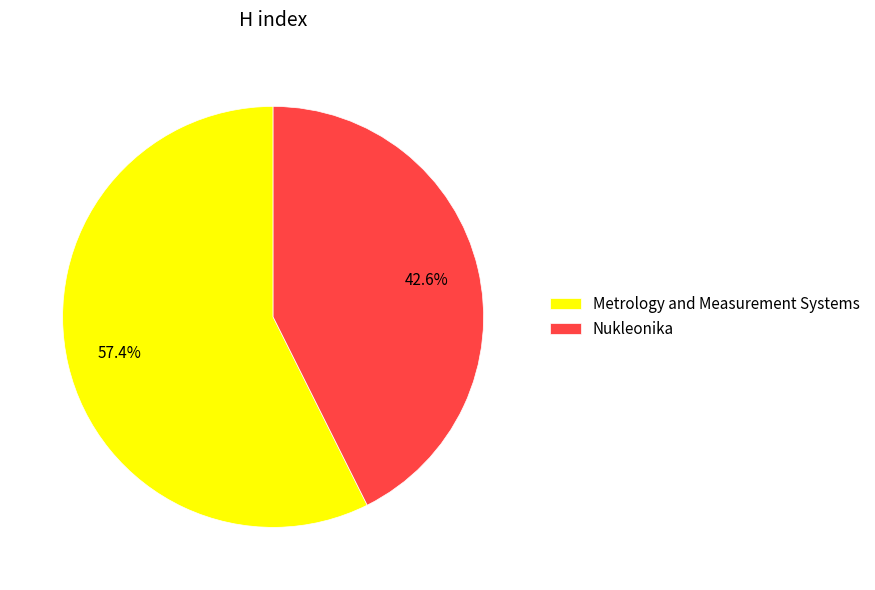

How much of the chart is everything except Metrology and Measurement Systems?

42.6%